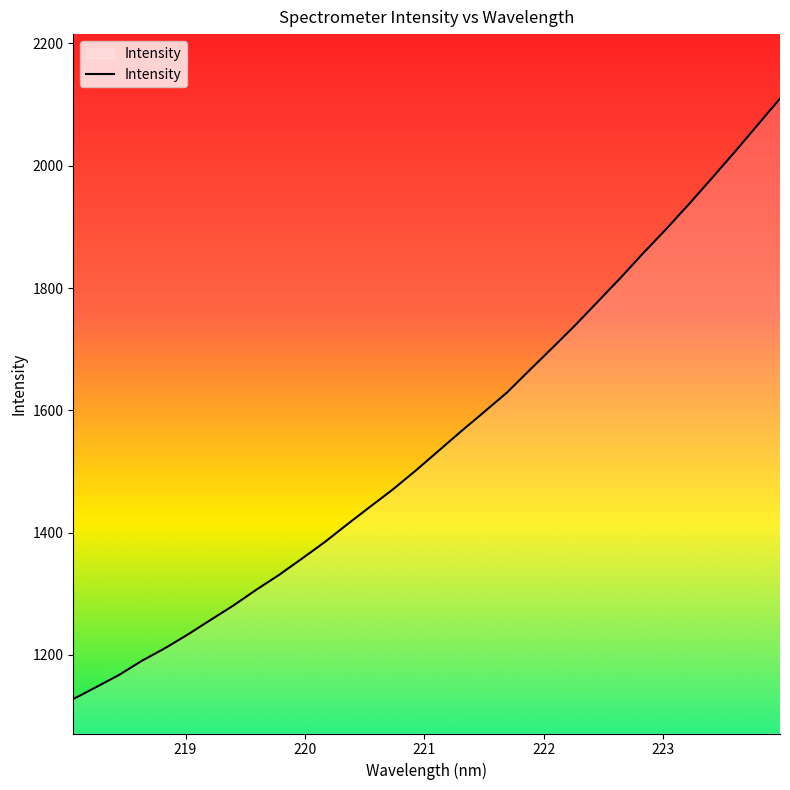

What is the average value?

1553.3